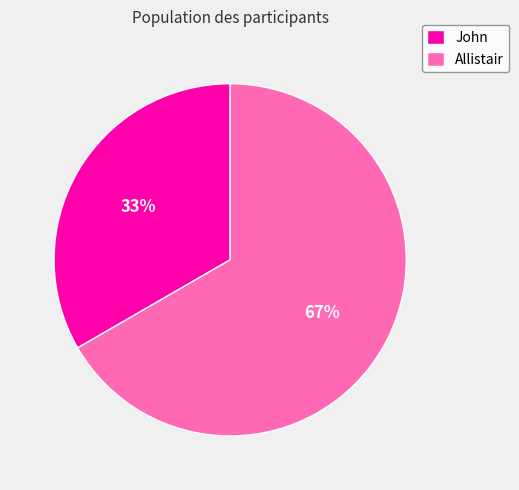

The John slice represents 33% of the pie. True or false?

True